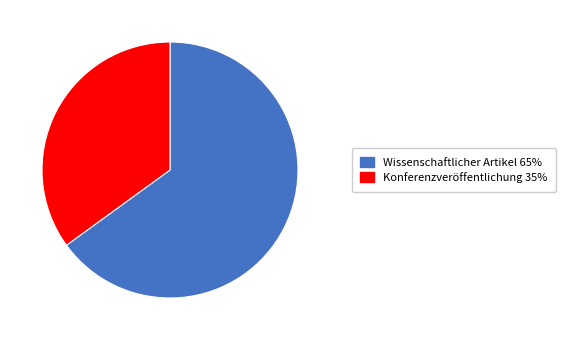

What is the largest slice in the pie chart?

Wissenschaftlicher Artikel